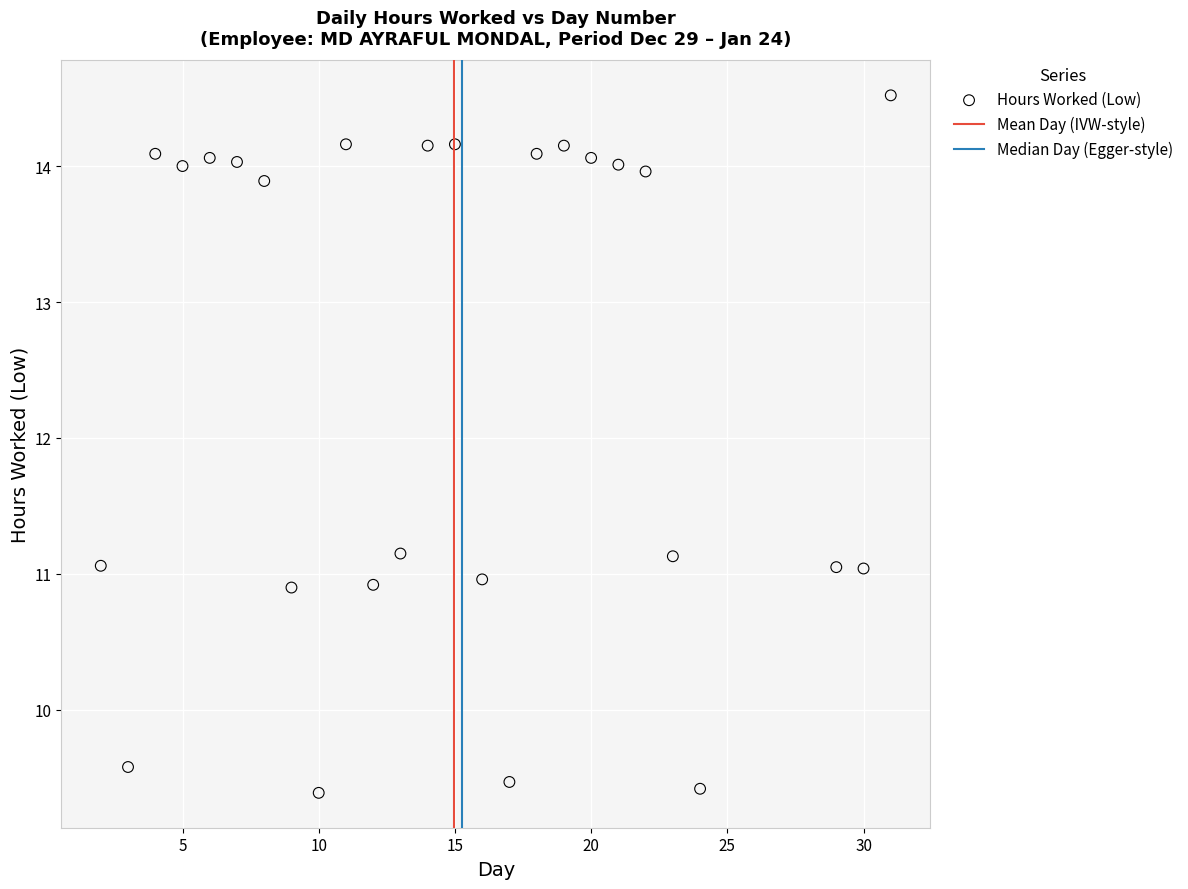

What is the range of Y values (max minus min)?

5.1